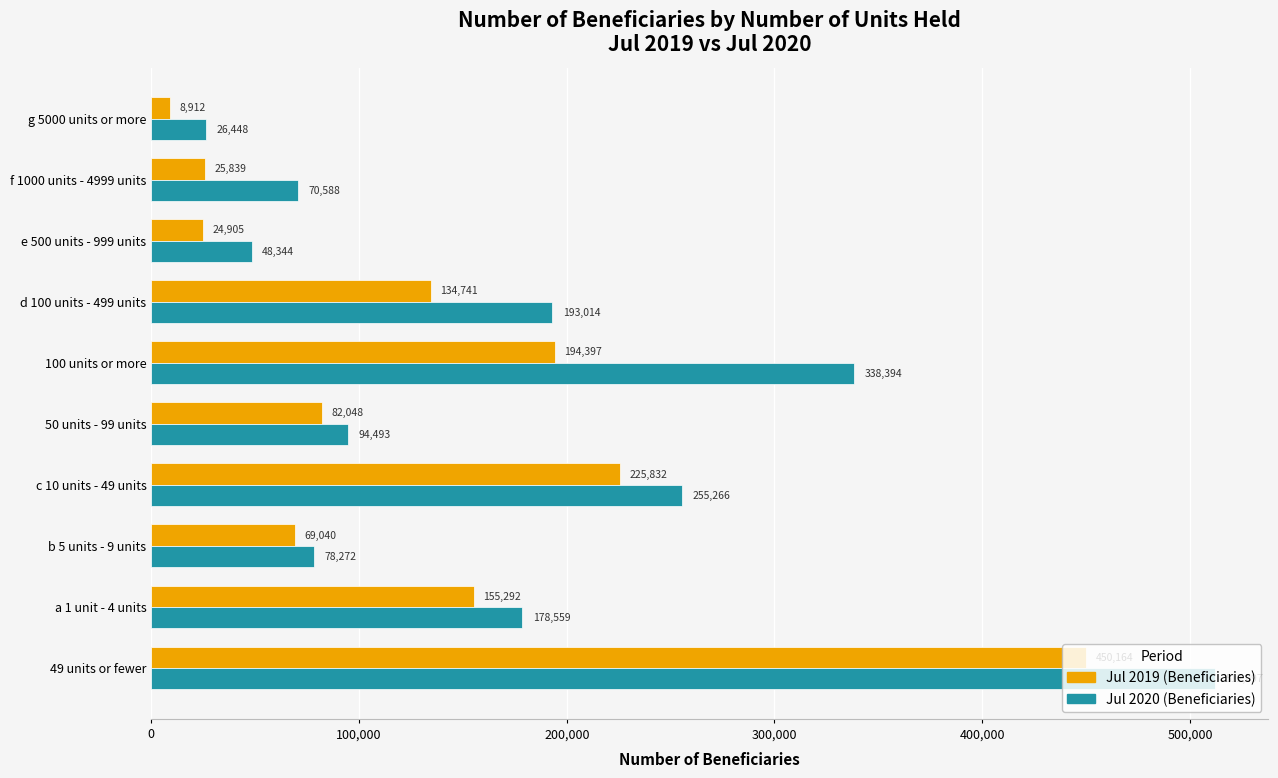

What are all the series names shown in the legend?

Jul 2019 (Beneficiaries), Jul 2020 (Beneficiaries)